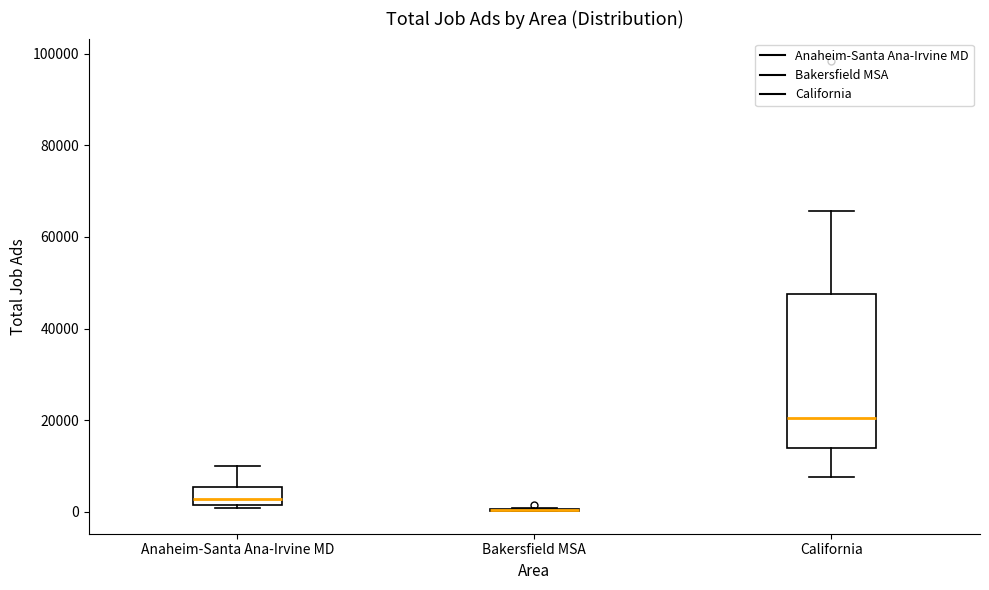

Reading left to right, read every box against the y-axis: the position of its median line, the range the box covers, and the ends of its whiskers. The values are not printed on the chart, so give them approximately, as read against the axis.

Anaheim-Santa Ana-Irvine MD: median 2000 (just above the box's lower edge), box 2000 to 6000, whiskers 0 to 10000
Bakersfield MSA: box collapsed to a line at 0, whiskers 0 to 0
California: median 20000, box 14000 to 48000, whiskers 8000 to 66000